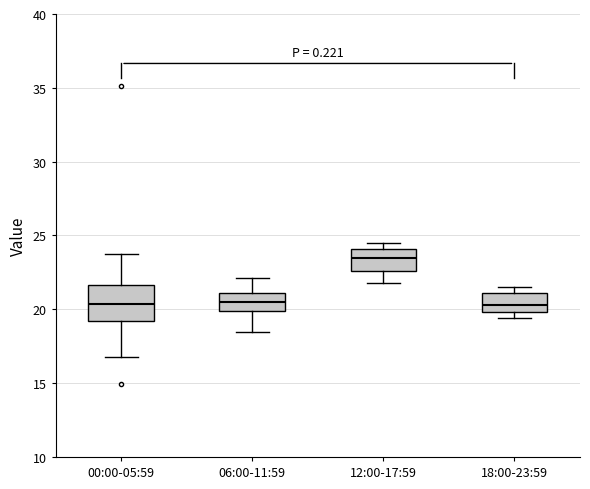

Which box is the tallest, from its lower edge to its upper edge?

00:00-05:59